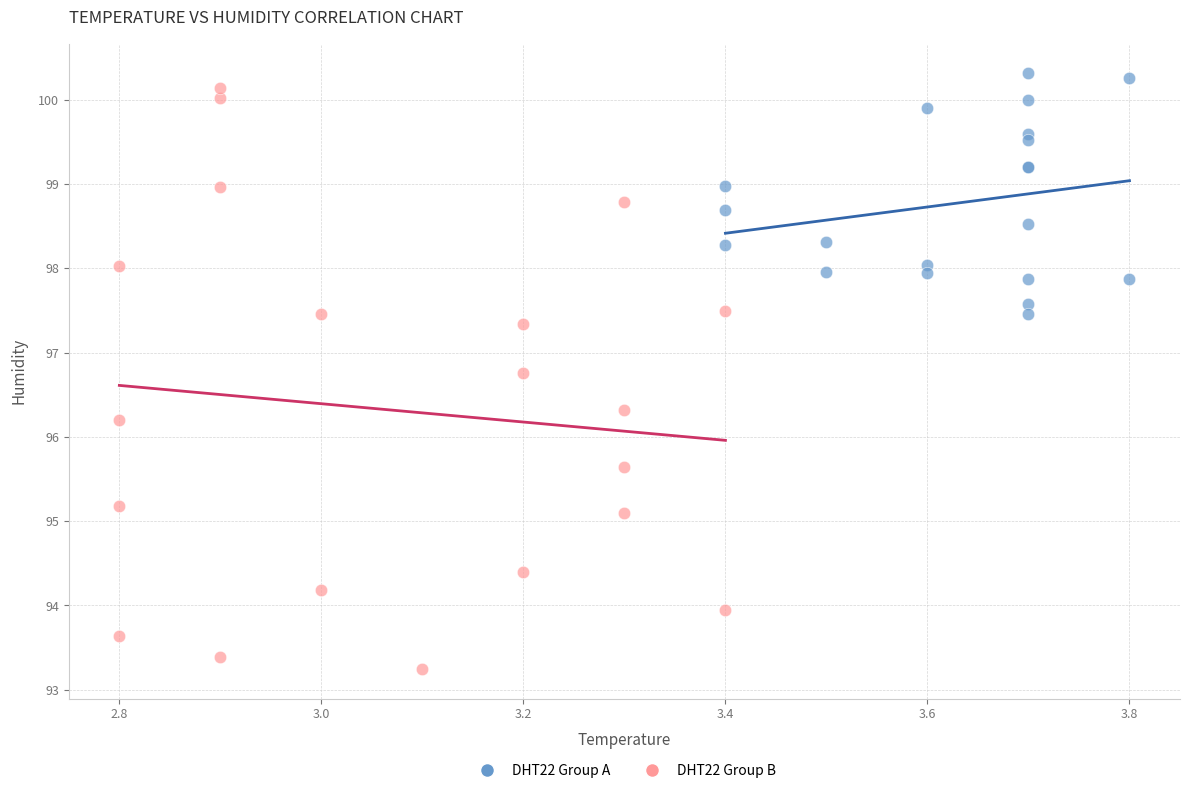

Which series has the largest Y range (max minus min)?

DHT22 Group B